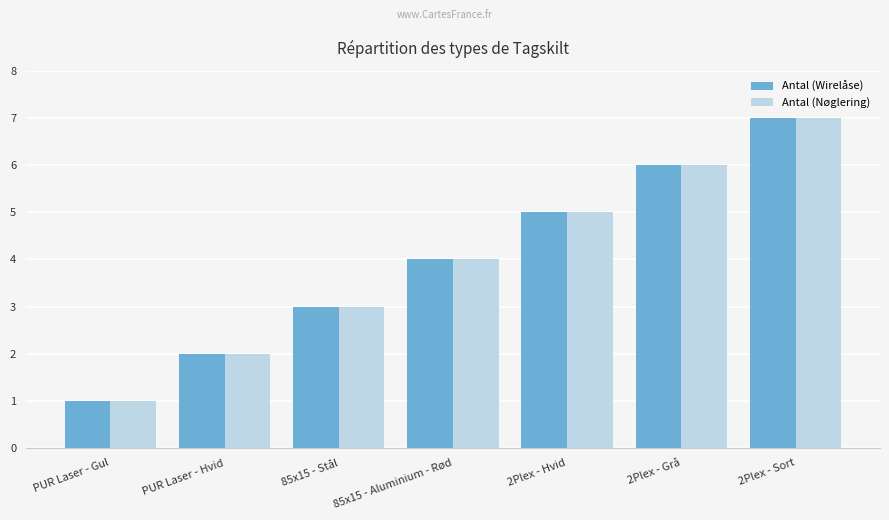

True or false: Antal (Nøglering) has a value of 6 at 2Plex - Grå.

True